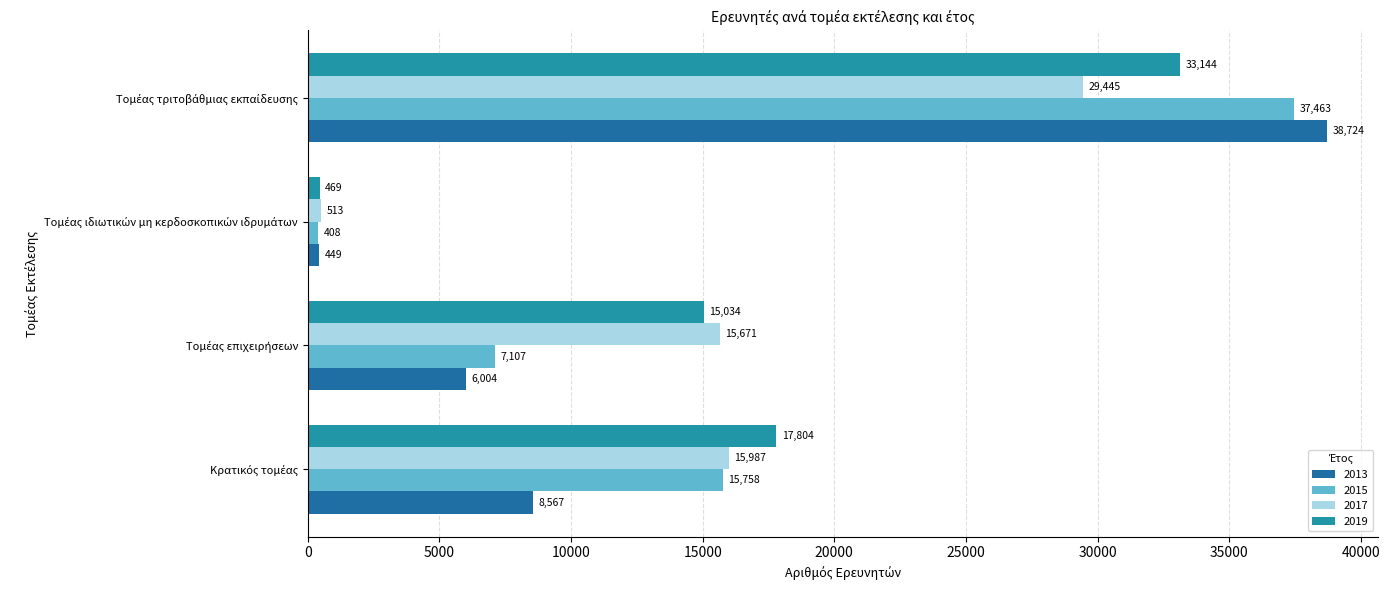

Count the number of data series in this chart.

4